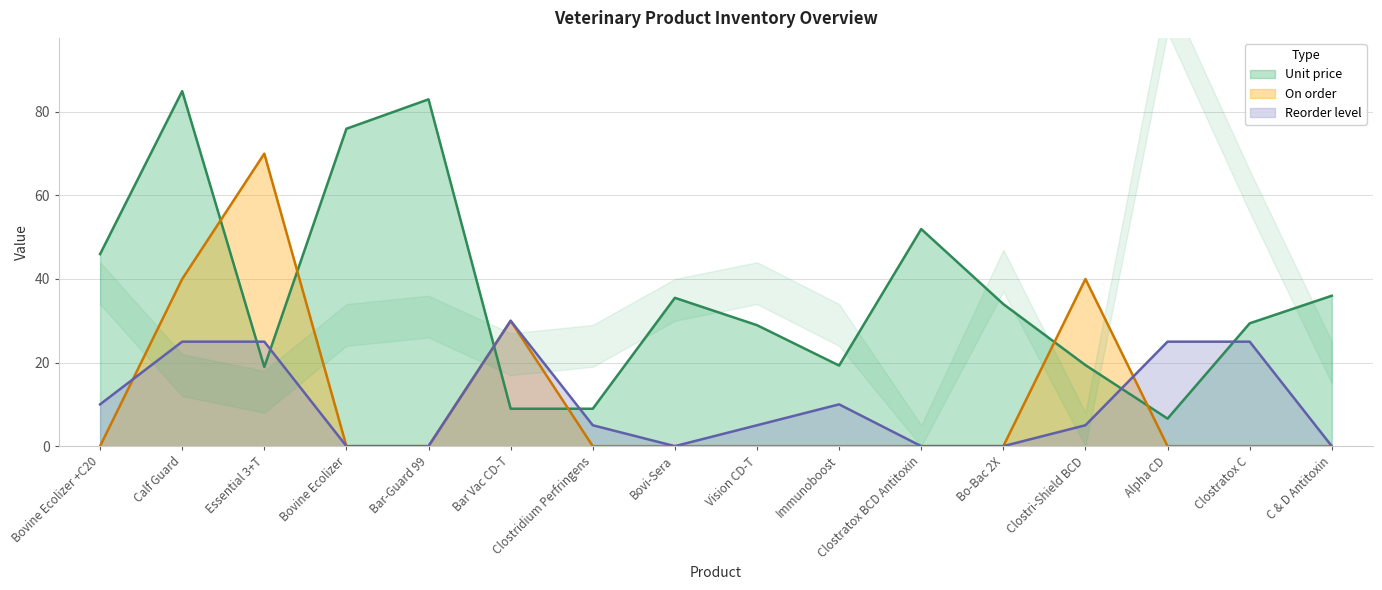

At which label does Unit price first exceed 33?

Bovine Ecolizer +C20